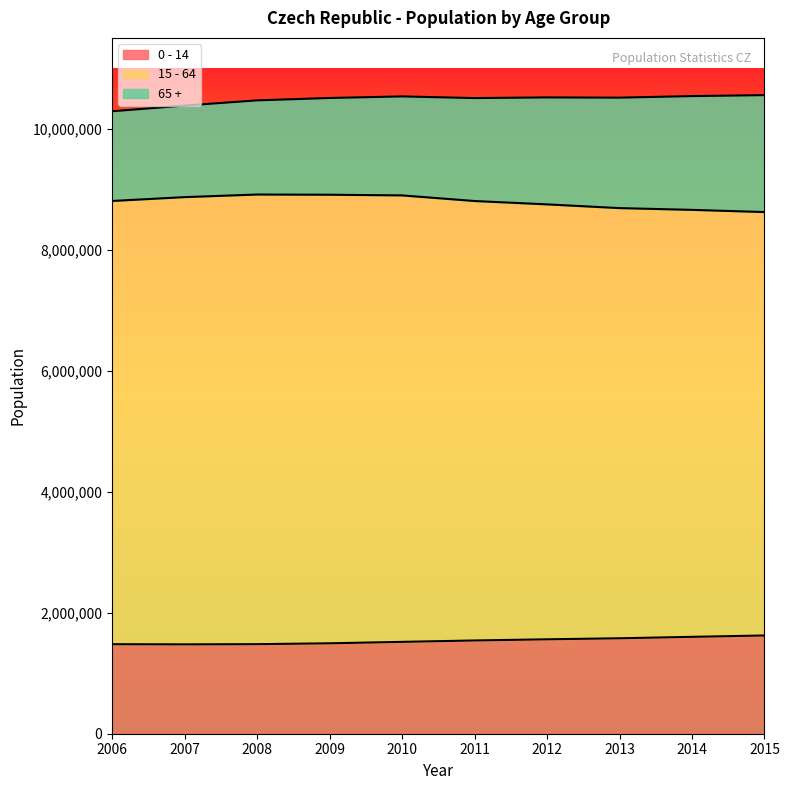

How many categories are shown in the chart?

10